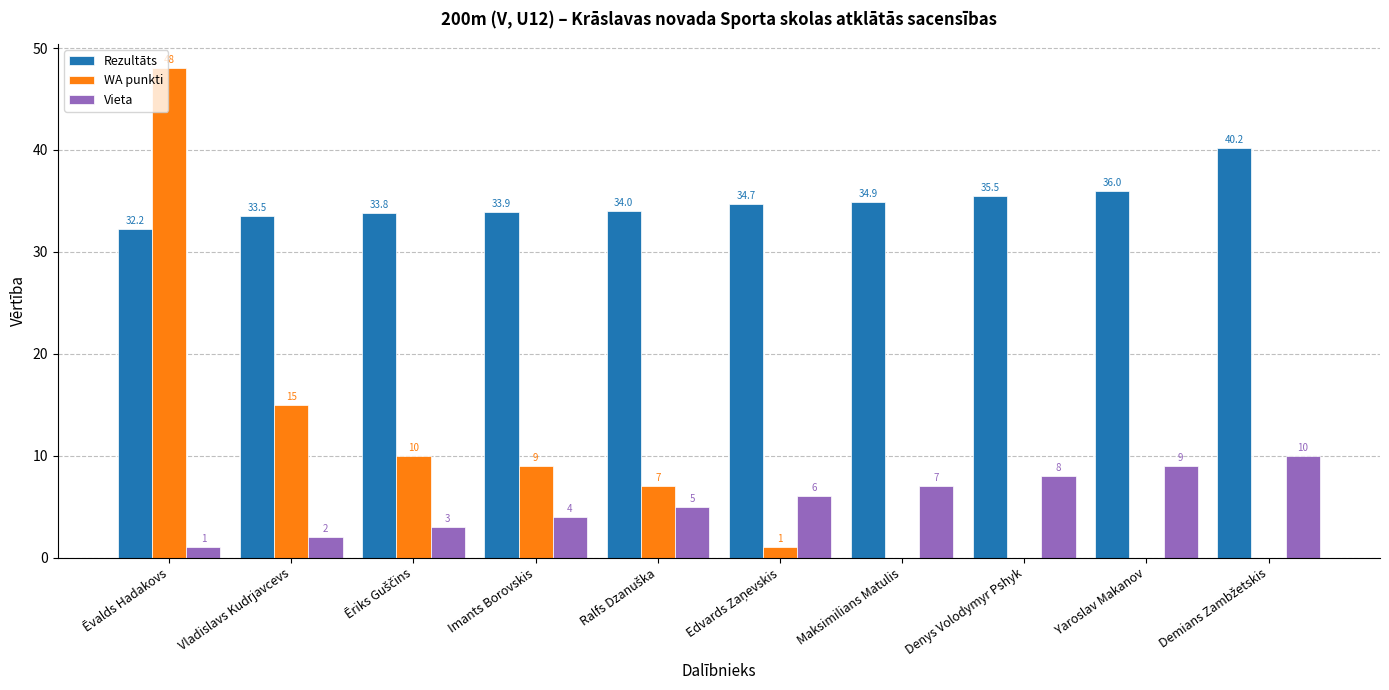

Between Vladislavs Kudrjavcevs and Yaroslav Makanov, which series saw the biggest shift?

WA punkti